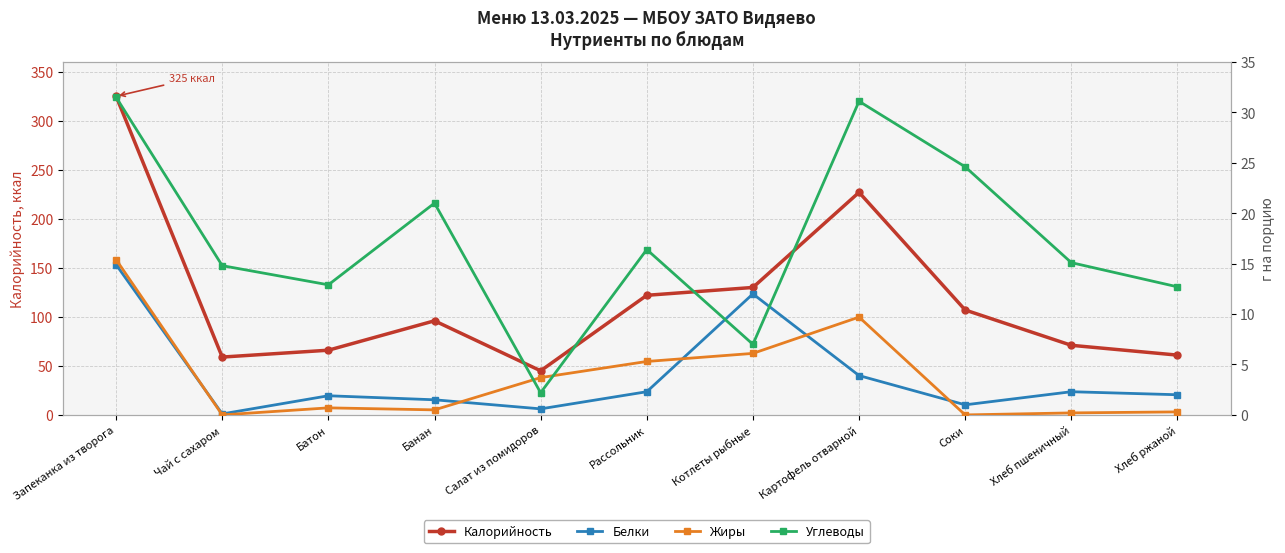

Rank the series by their maximum value, from lowest to highest.

Белки, Жиры, Углеводы, Калорийность